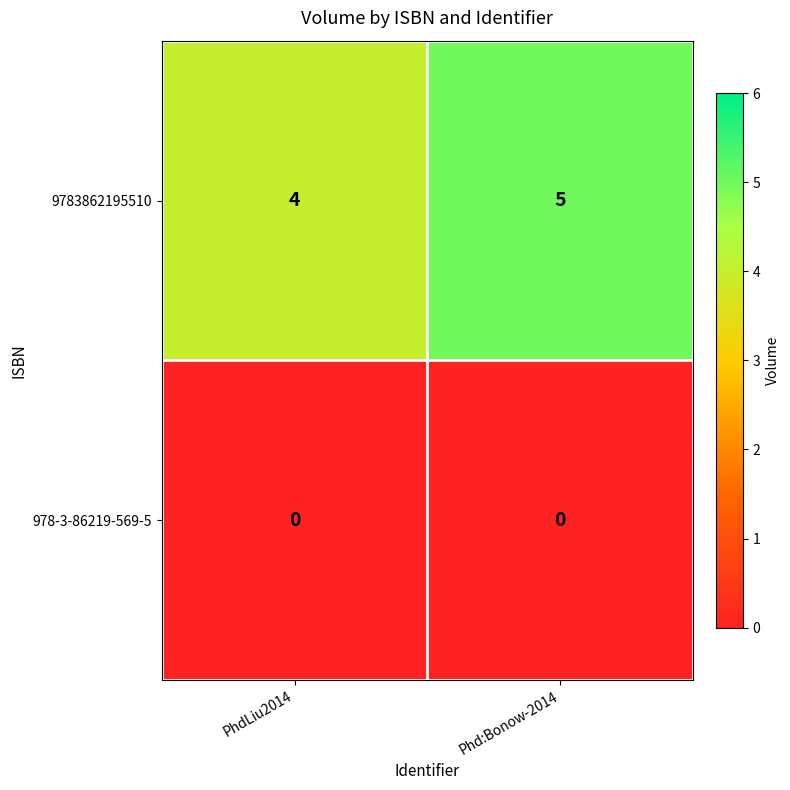

Reading right to left, transcribe all the data shown in this chart.

9783862195510: 5	4
978-3-86219-569-5: 0	0